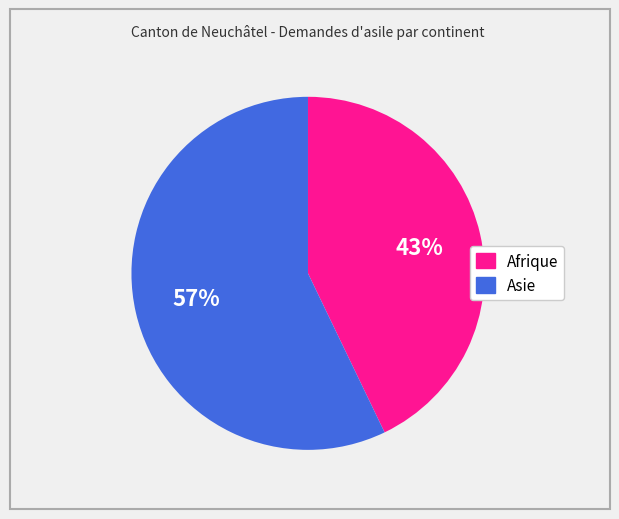

To the nearest percent, what percentage of the pie is Asie?

57%